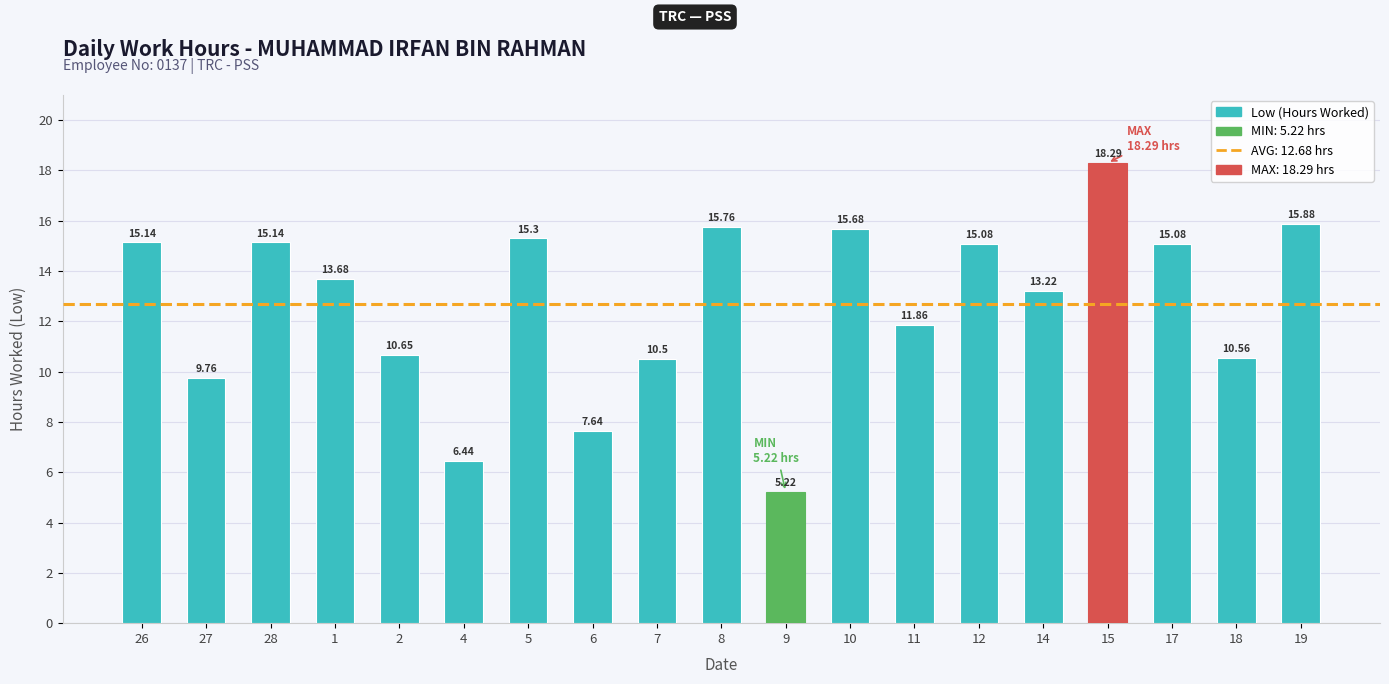

What is the sum of all values?

240.9